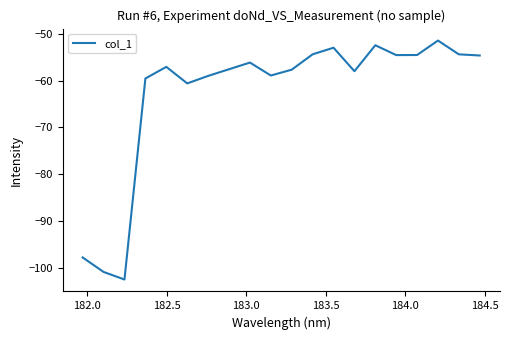

What is the minimum value shown in the chart?

-102.6